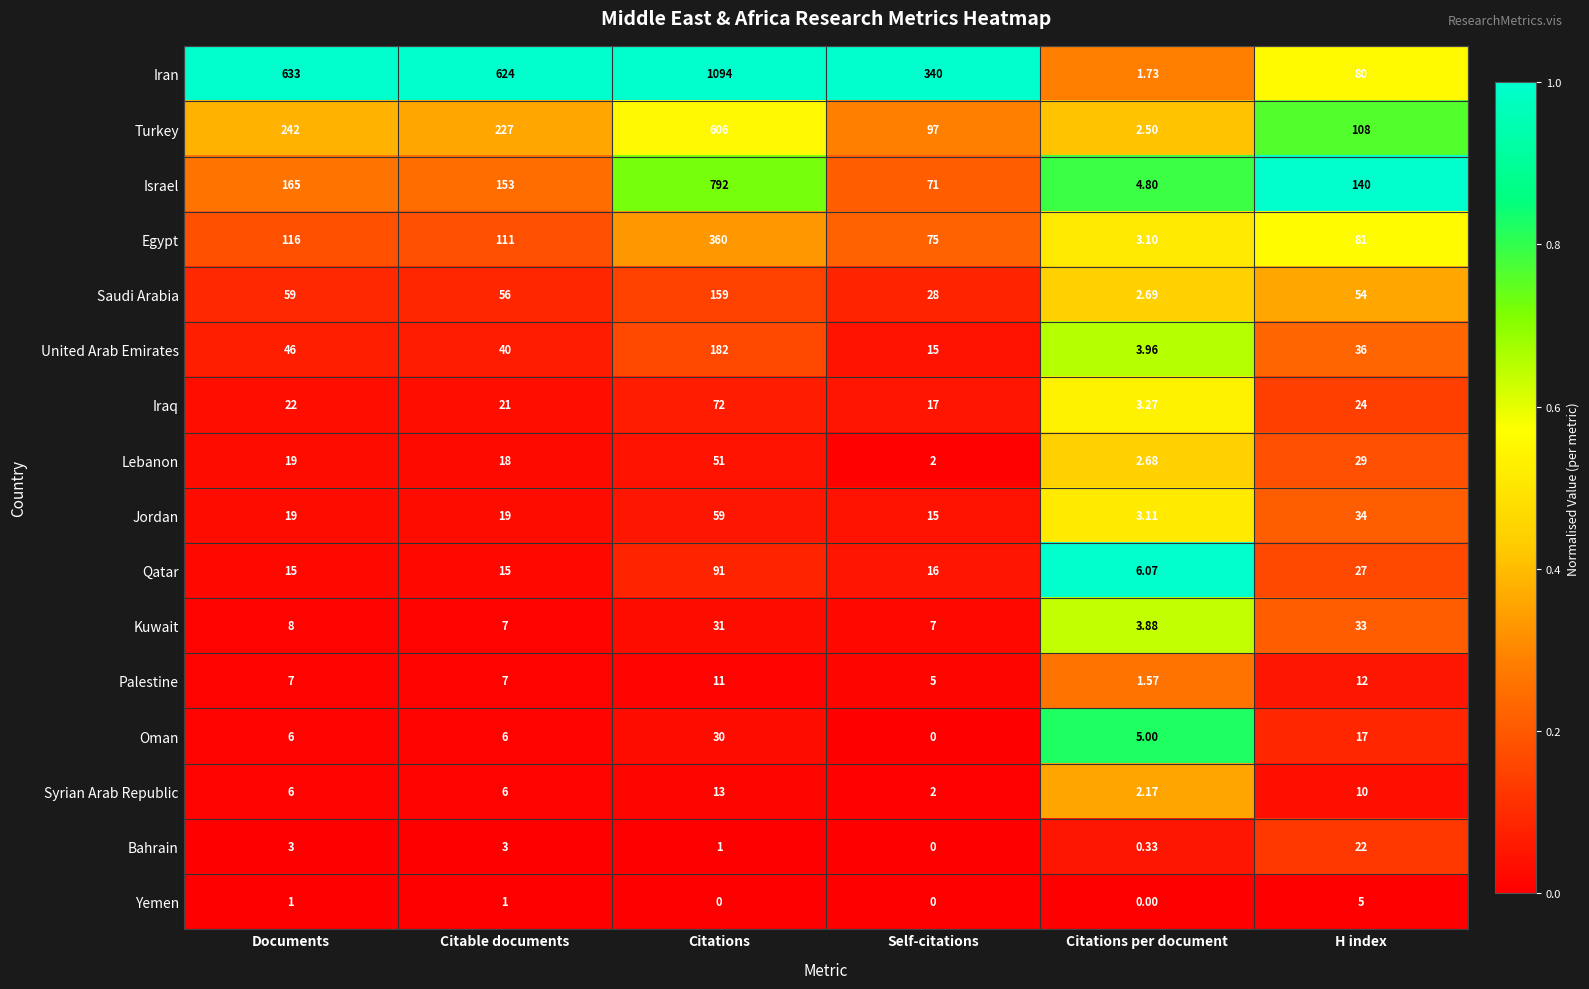

Which series changed the most between Documents and Self-citations?

Iran